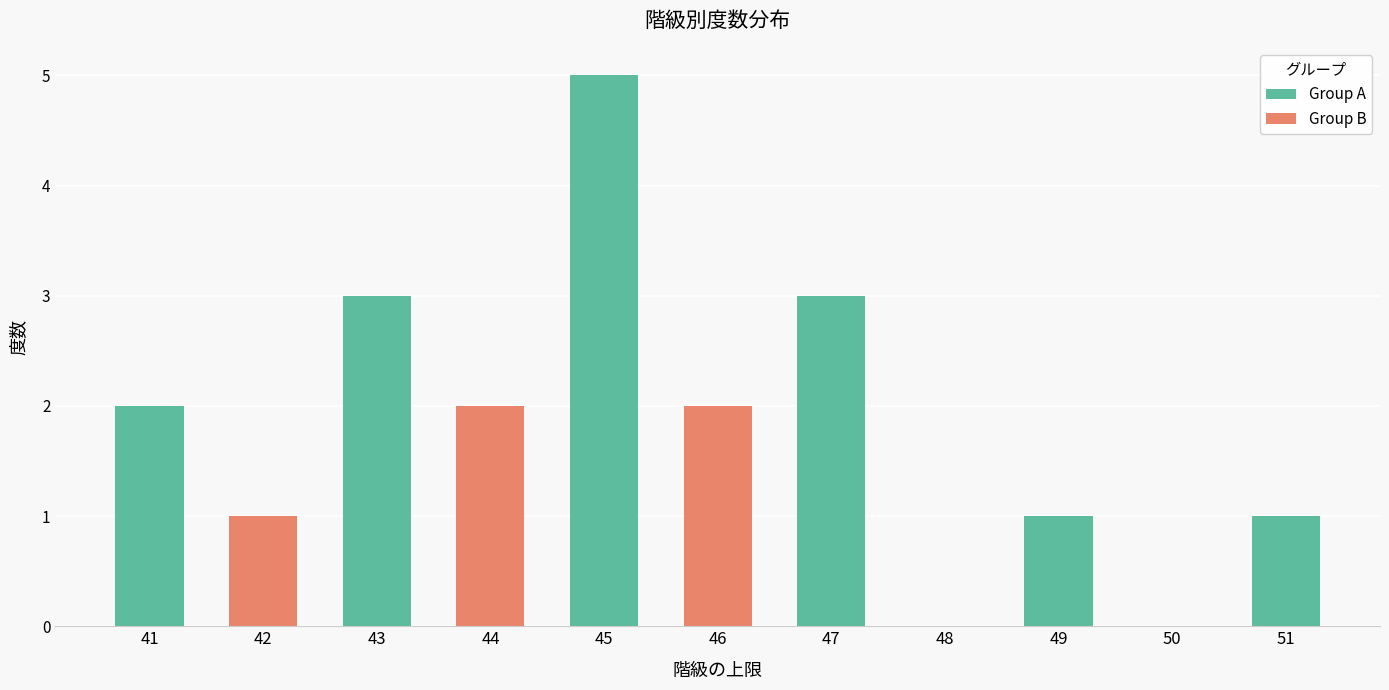

Where does the data first go above 2?

43